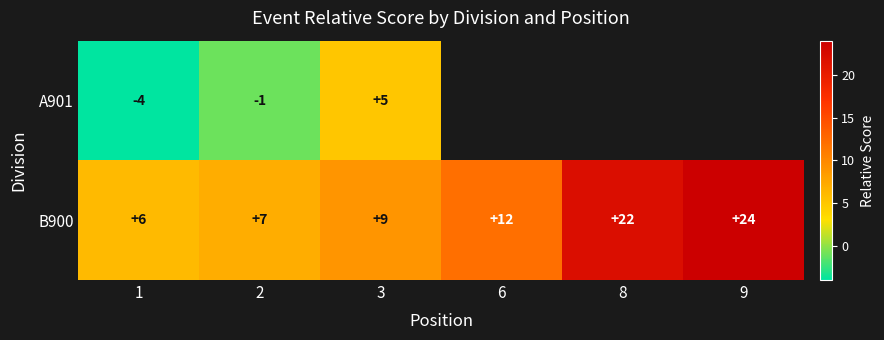

What is the spread (max minus min) of values at 1?

10